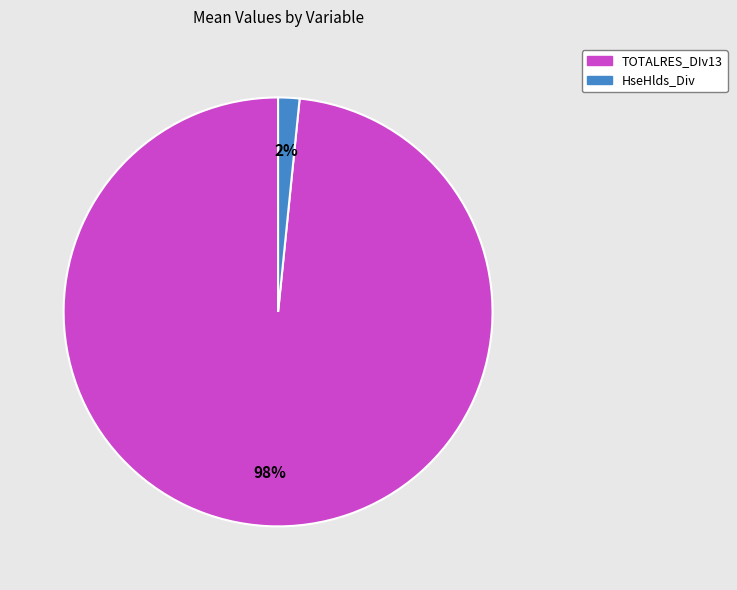

True or false: TOTALRES_DIv13 accounts for 83% of the total.

False